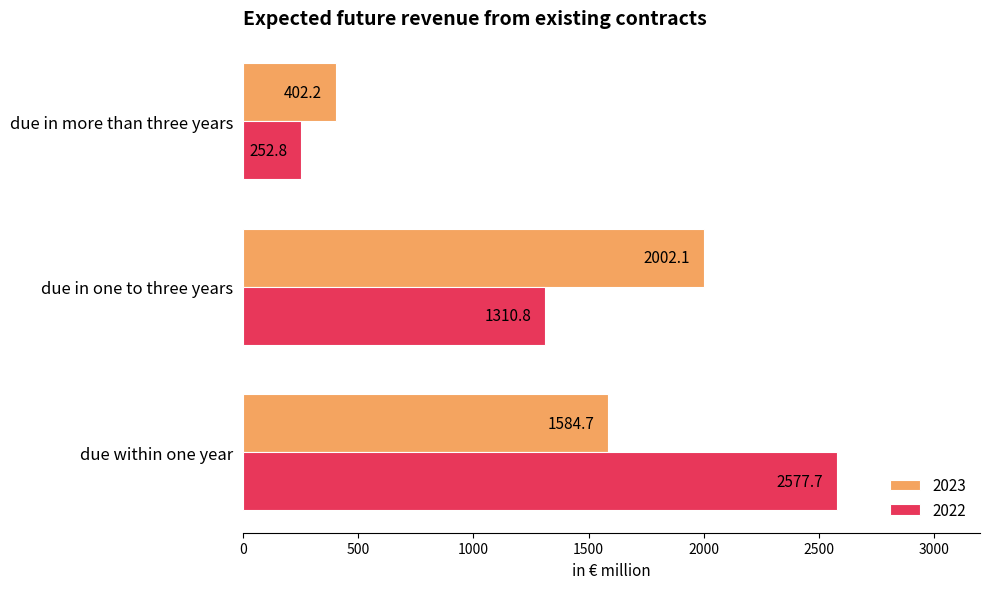

Is the value of 2023 at due in more than three years greater than the value of 2022 at due in one to three years?

No